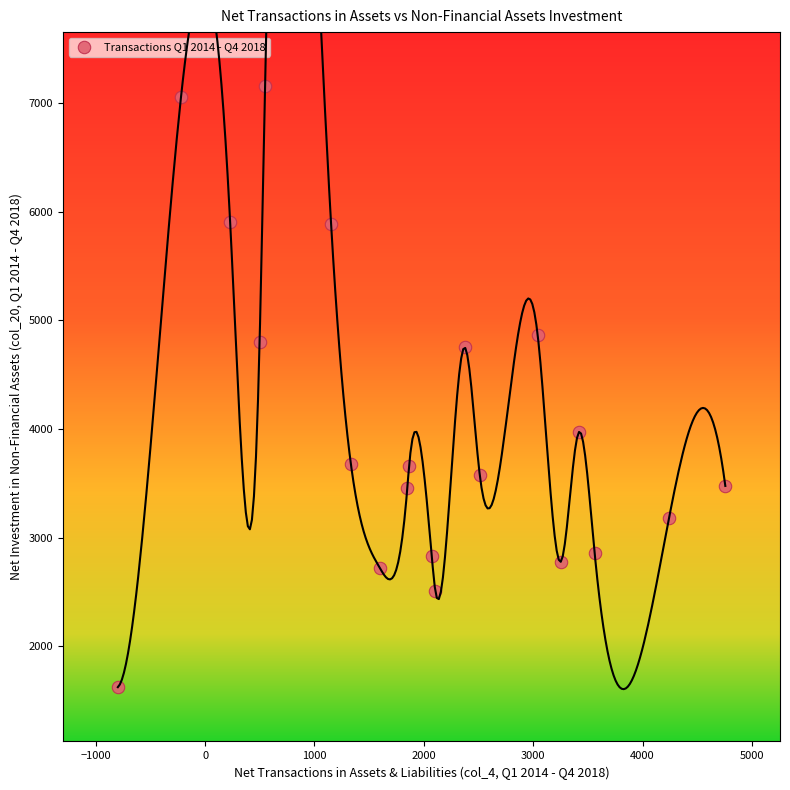

What is the range of X values (max minus min)?

5555.1